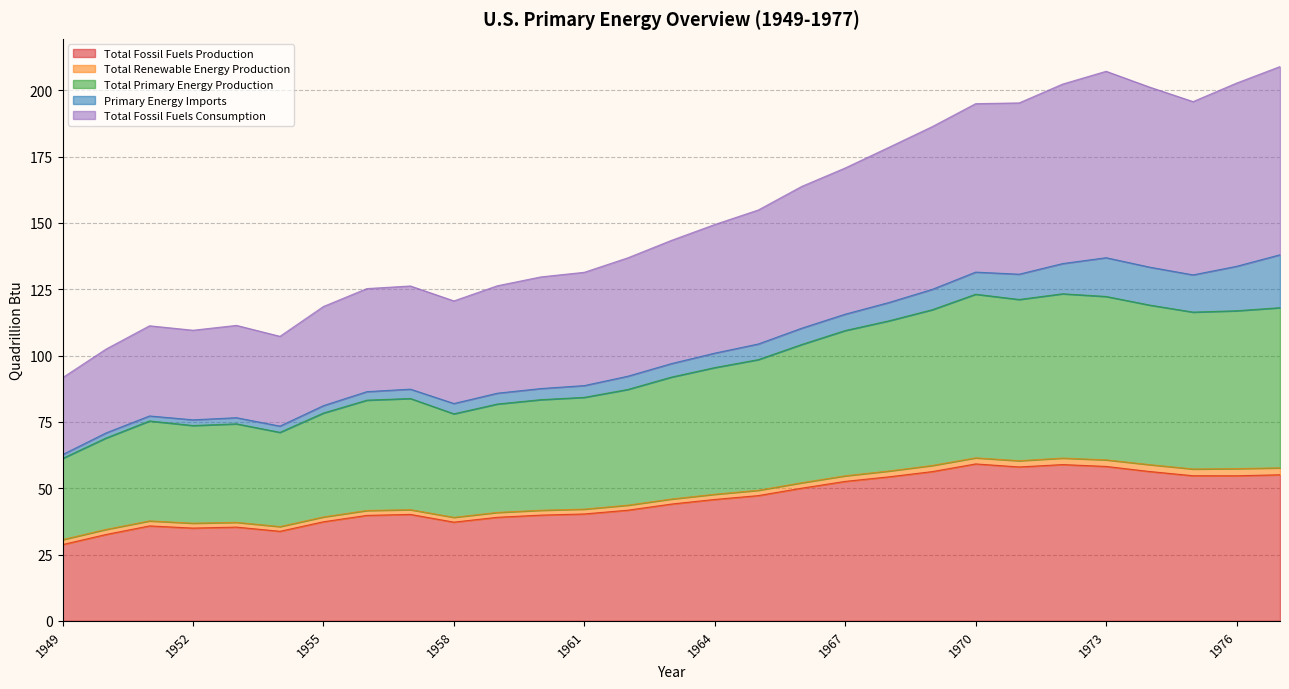

Which series changed the most between 1962 and 1973?

Total Fossil Fuels Consumption